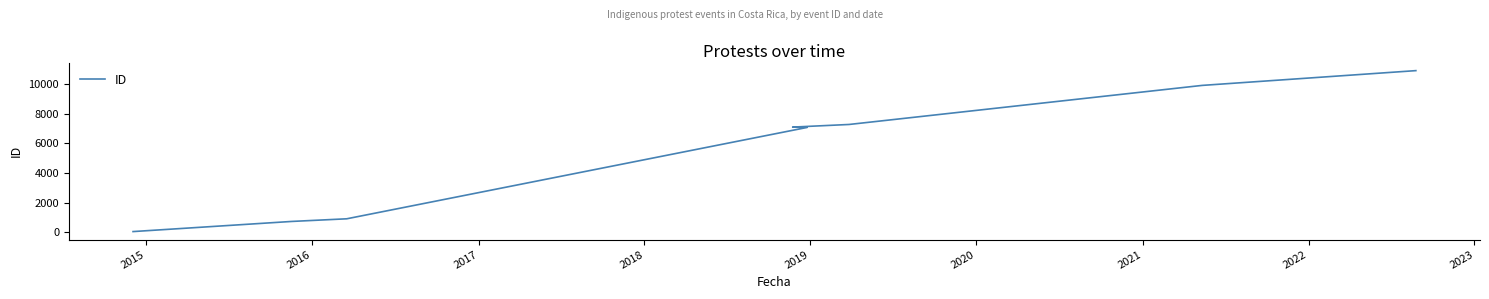

Reading left to right, transcribe all the data shown in this chart.

55	738	916	7073	7095	7272	9905	10900